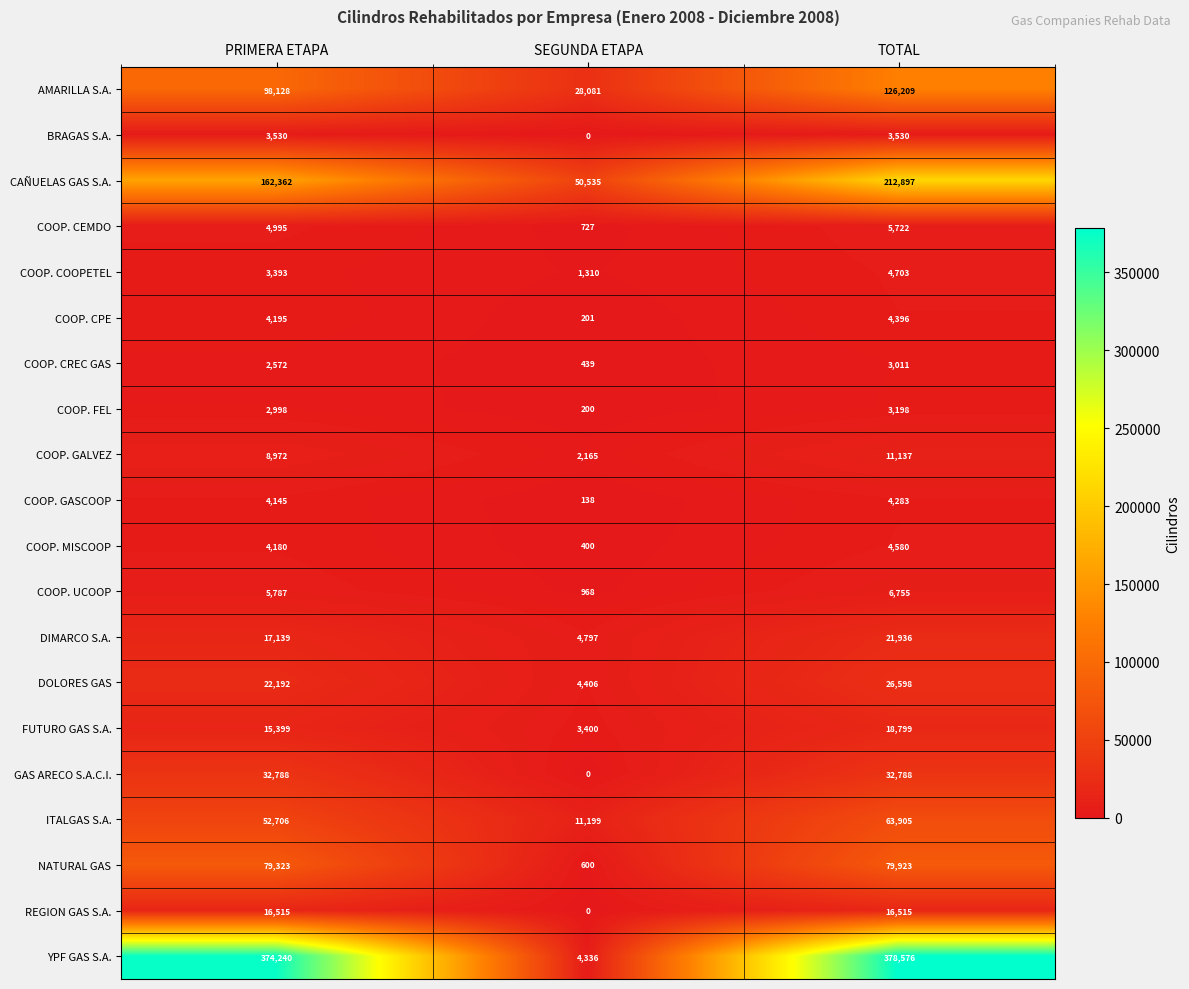

Is it true that DOLORES GAS equals 26598 at TOTAL?

True